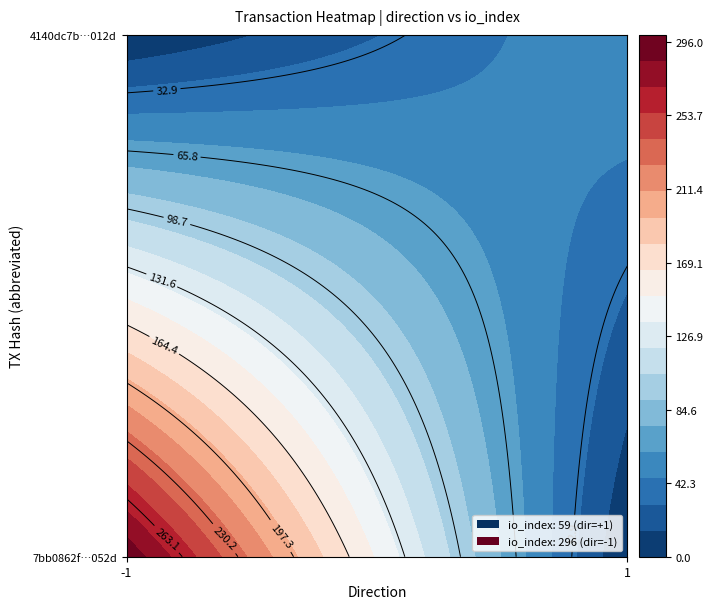

True or false: 4140dc7b239d687d27cfc1b1a11873e2fe0b2a1 has a value of 59 at io_index.

True